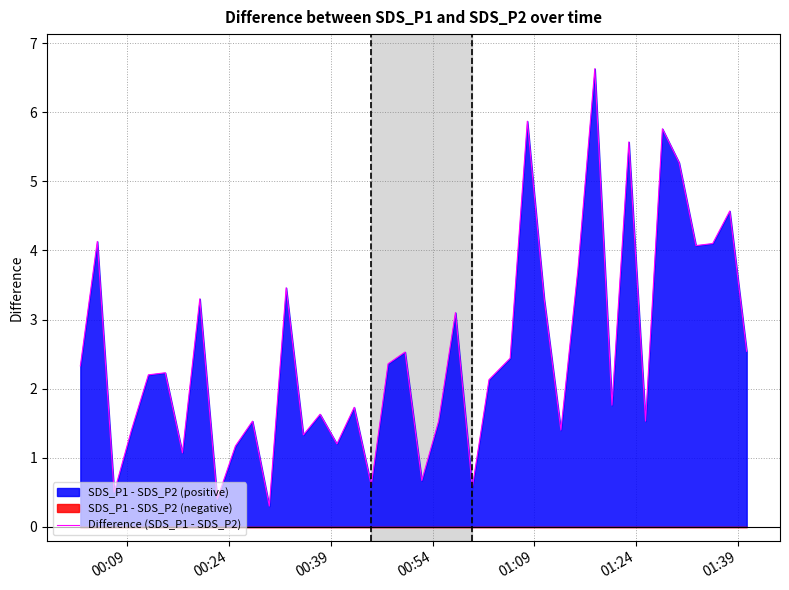

How many lines are shown in the chart?

1